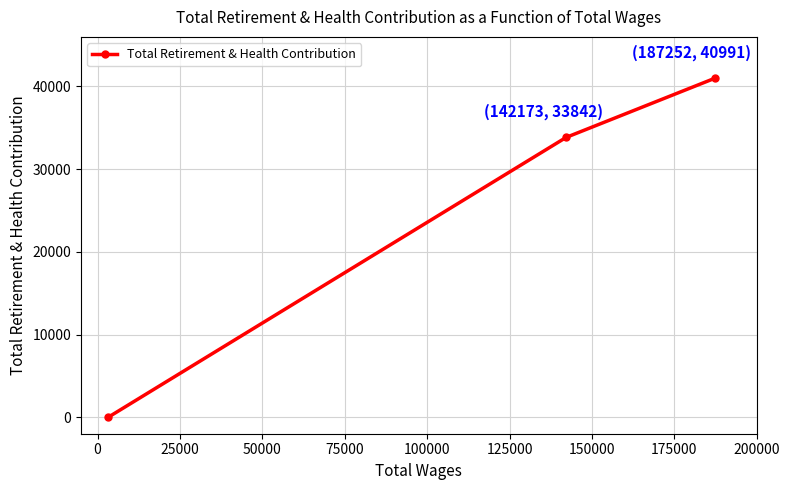

What is the value of the 2nd point from the left?

33842